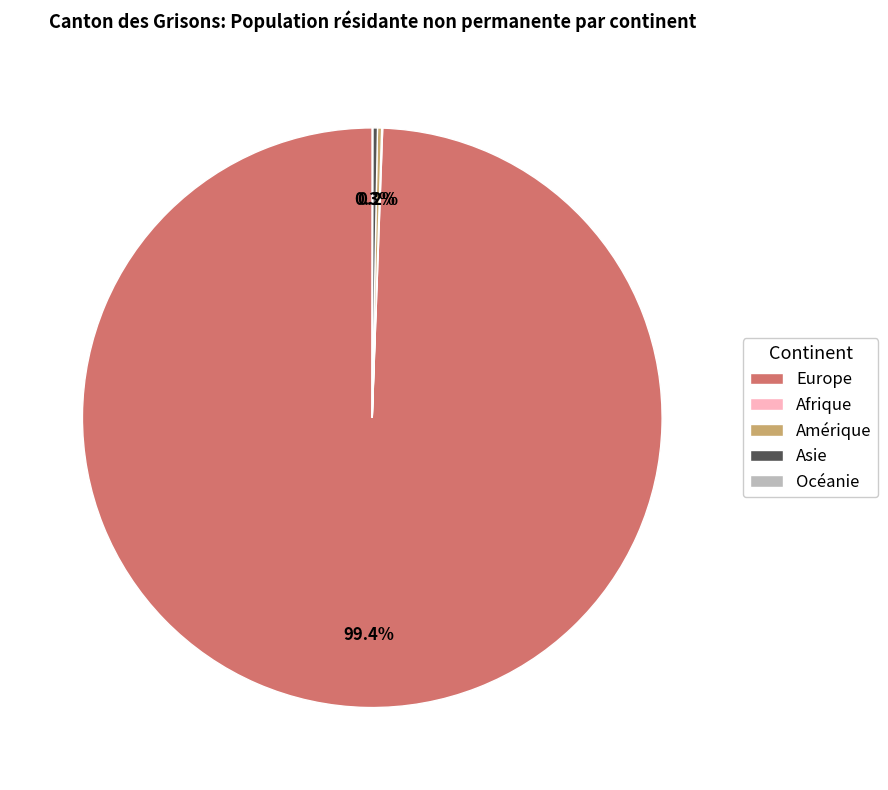

Is Europe the majority of the pie?

Yes